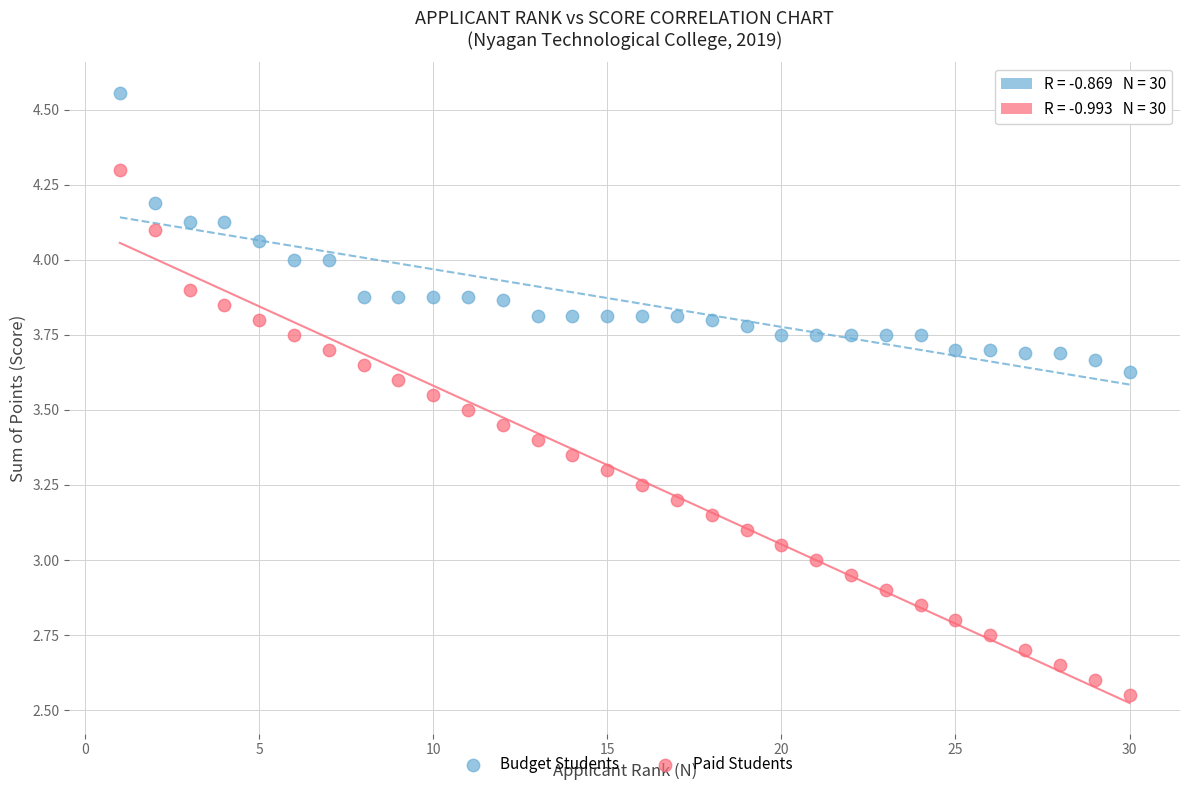

What are all the series names shown in the legend?

Budget Students, Paid Students